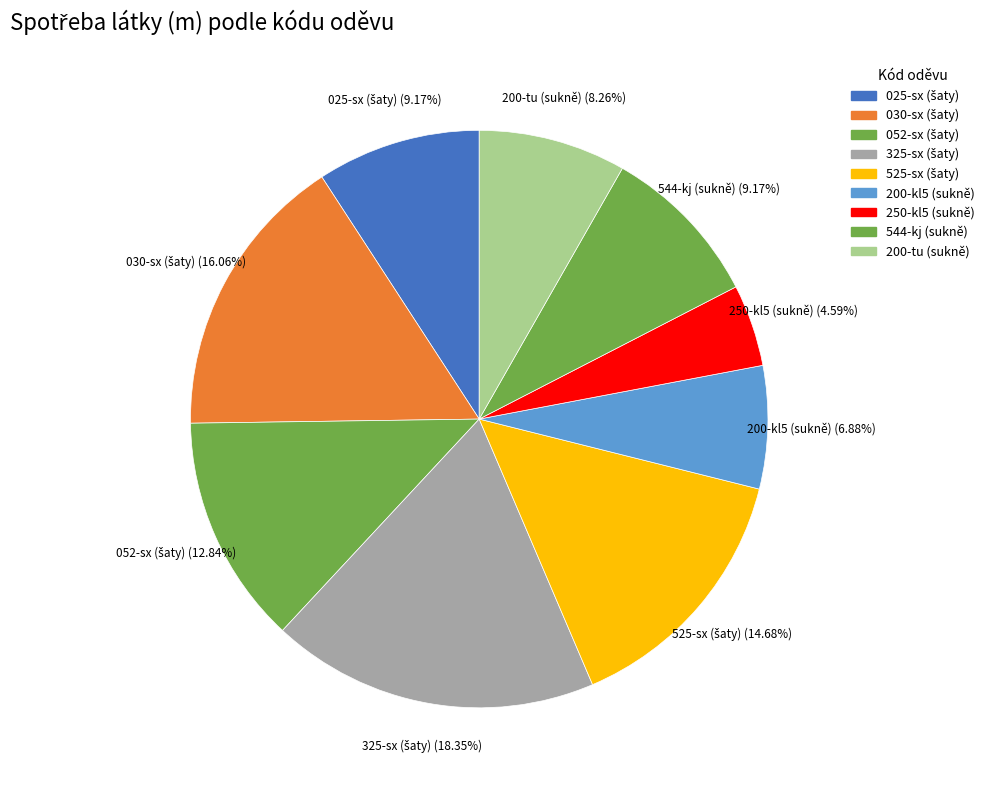

Is 200-kl5 (sukně) the majority of the pie?

No